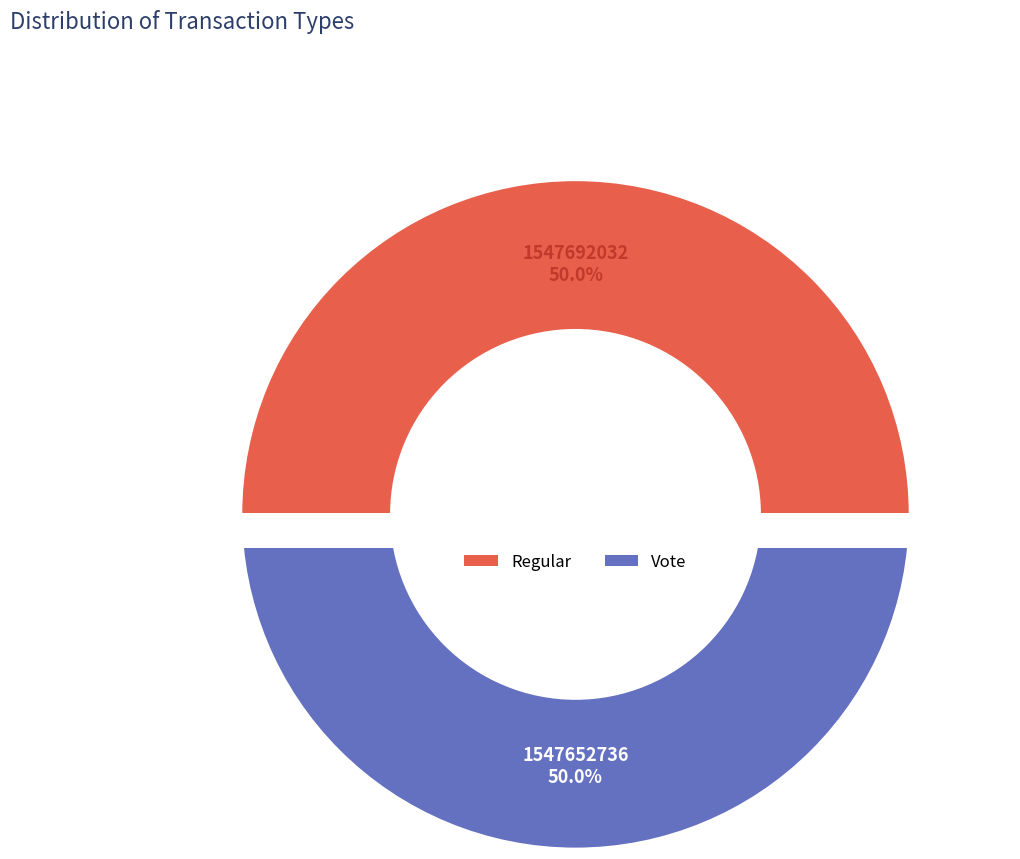

What percentage is the Vote slice, to the nearest percent?

50%